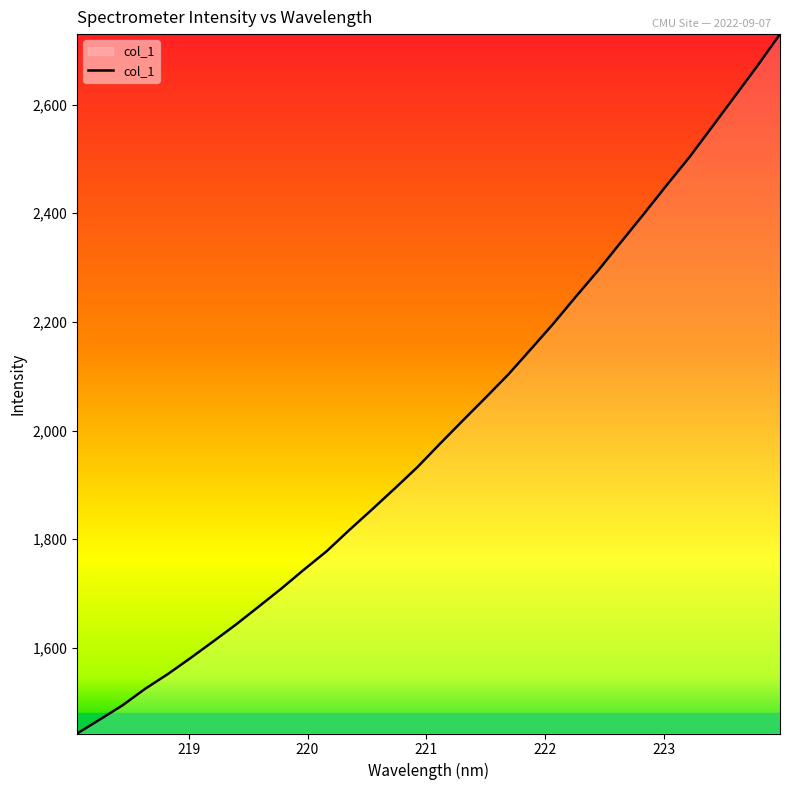

What is the smallest value displayed?

1442.6